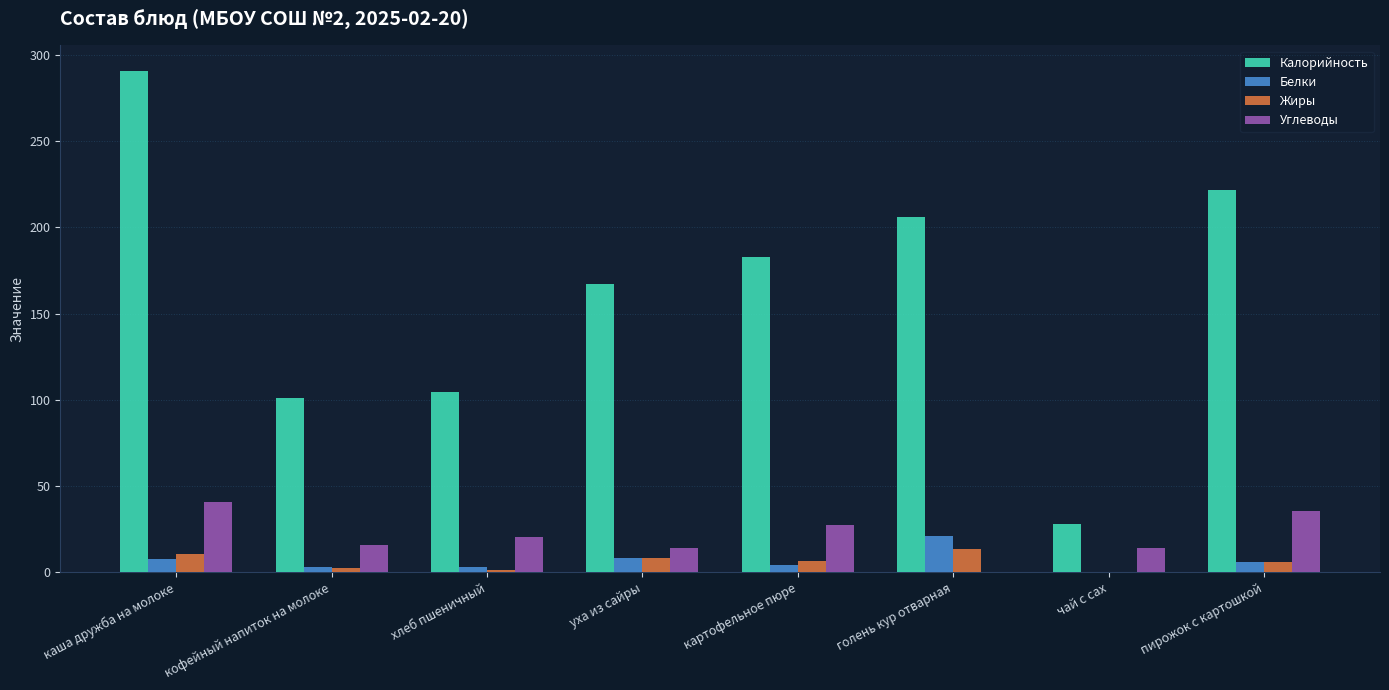

What is the highest value of the Калорийность series?

291.0